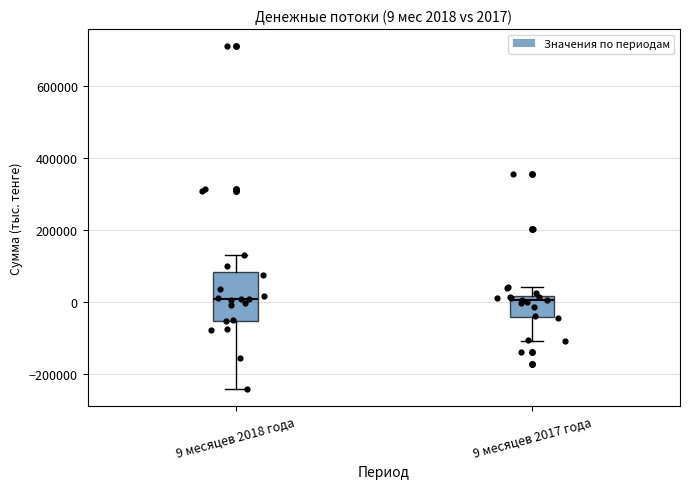

Which box is the tallest, from its lower edge to its upper edge?

9 месяцев 2018 года